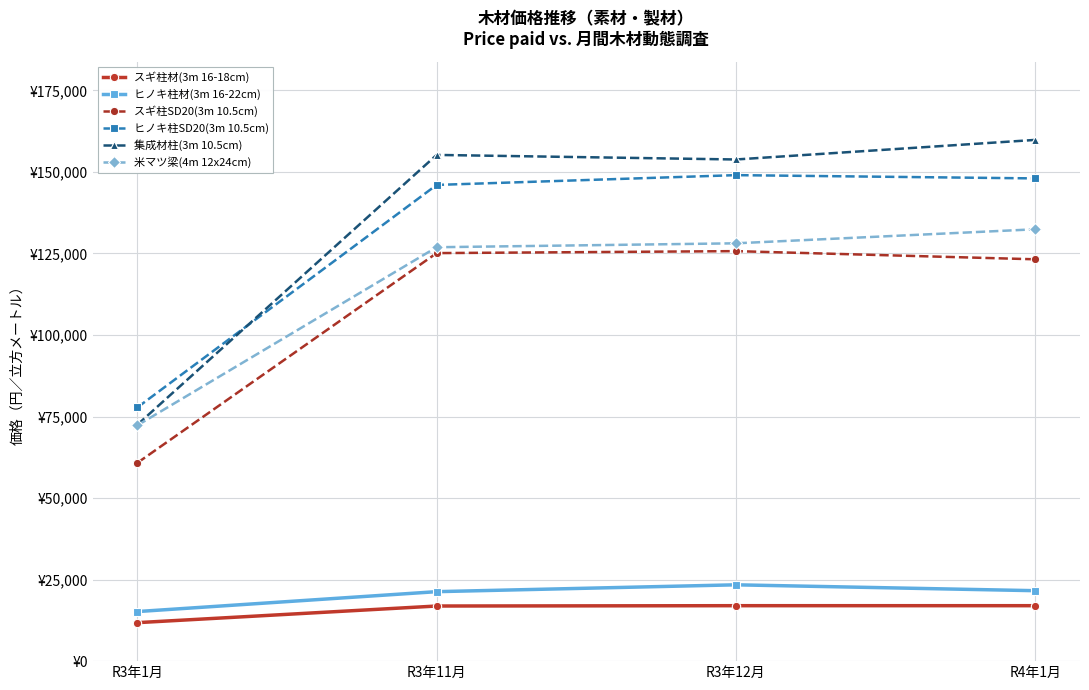

Reading right to left, transcribe all the data shown in this chart.

スギ柱材(3m 16-18cm): 17000	17000	16900	11800
ヒノキ柱材(3m 16-22cm): 21600	23400	21300	15200
スギ柱SD20(3m 10.5cm): 123200	125700	125100	60800
ヒノキ柱SD20(3m 10.5cm): 148000	149000	146000	77800
集成材柱(3m 10.5cm): 159800	153800	155200	72500
米マツ梁(4m 12x24cm): 132400	128100	126900	72300